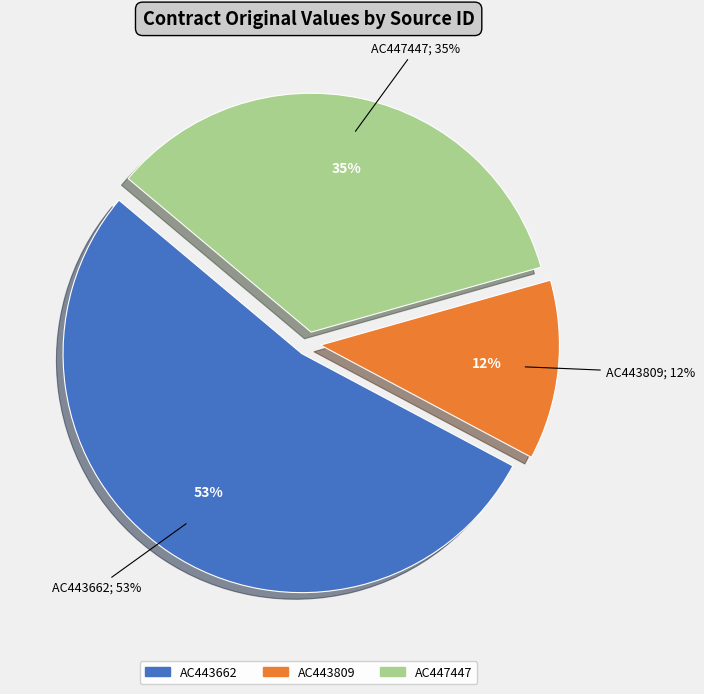

Does AC443809 represent more than half of the total?

No